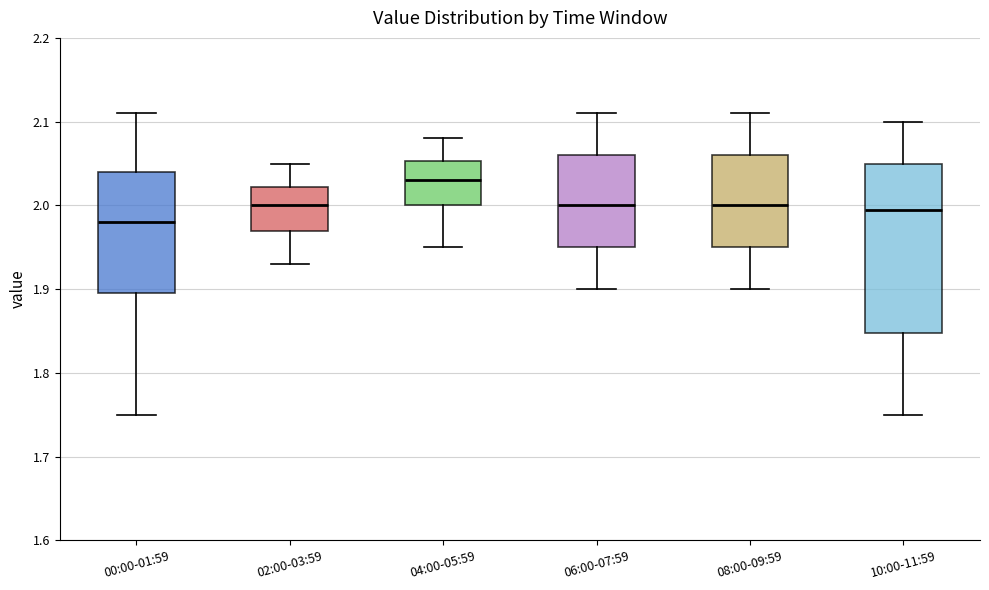

Which box has the lowest median line?

00:00-01:59